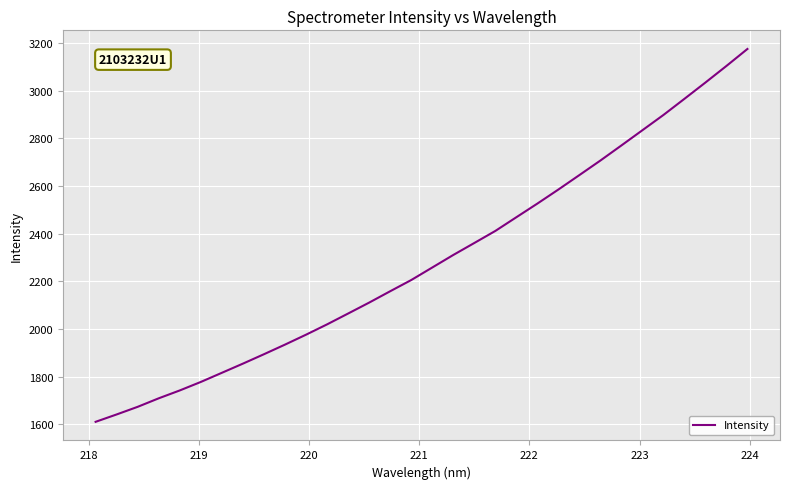

Count the number of data series in this chart.

1